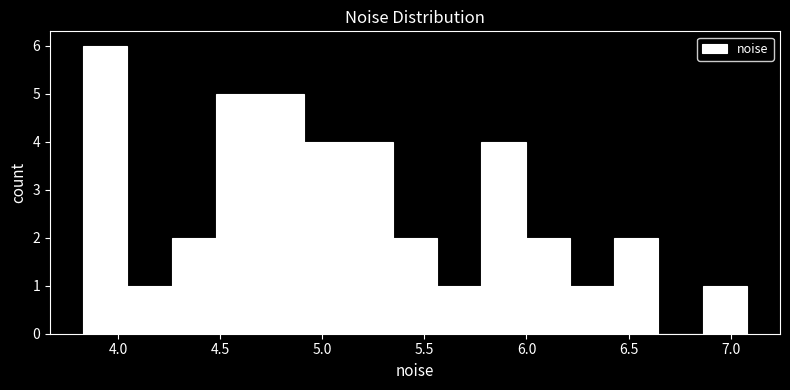

Reading left to right, list every bar in this chart as the range it spans on the x-axis followed by its height. Neither the bar edges nor the heights are printed on the chart, so give them approximately, as read against the axes.

3.85 to 4.05: 6
4.05 to 4.25: 1
4.25 to 4.50: 2
4.50 to 4.70: 5
4.70 to 4.90: 5
4.90 to 5.15: 4
5.15 to 5.35: 4
5.35 to 5.55: 2
5.55 to 5.80: 1
5.80 to 6.00: 4
6.00 to 6.20: 2
6.20 to 6.45: 1
6.45 to 6.65: 2
6.65 to 6.85: 0
6.85 to 7.10: 1